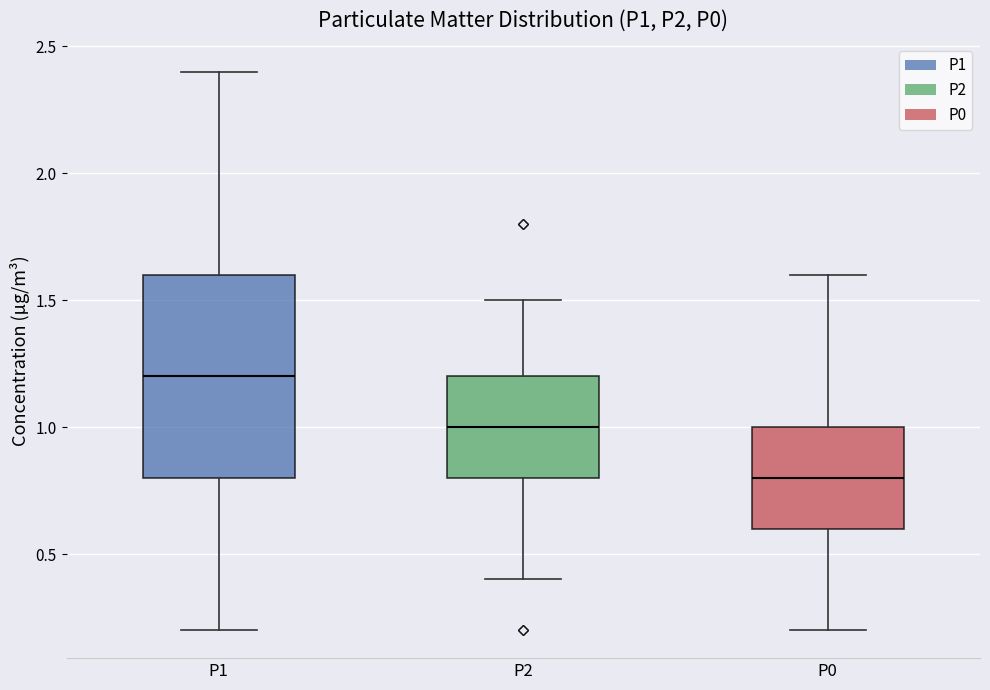

Which box's median line is the lowest?

P0